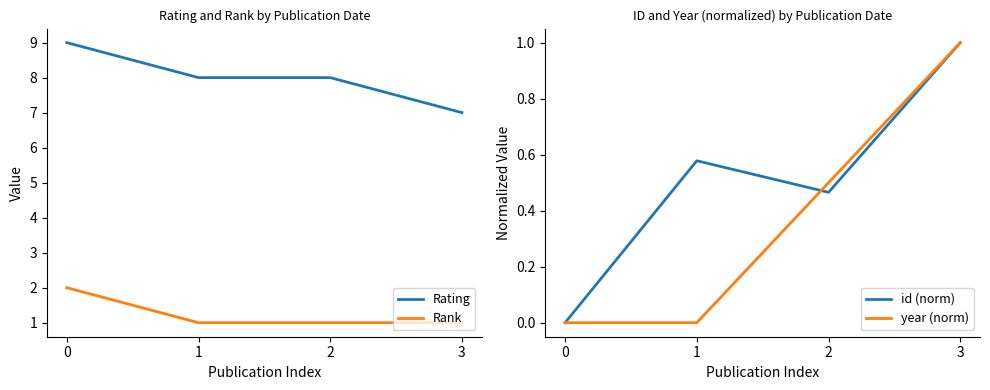

List the series in order of their peak value, lowest first.

year (norm), id (norm), Rank, Rating